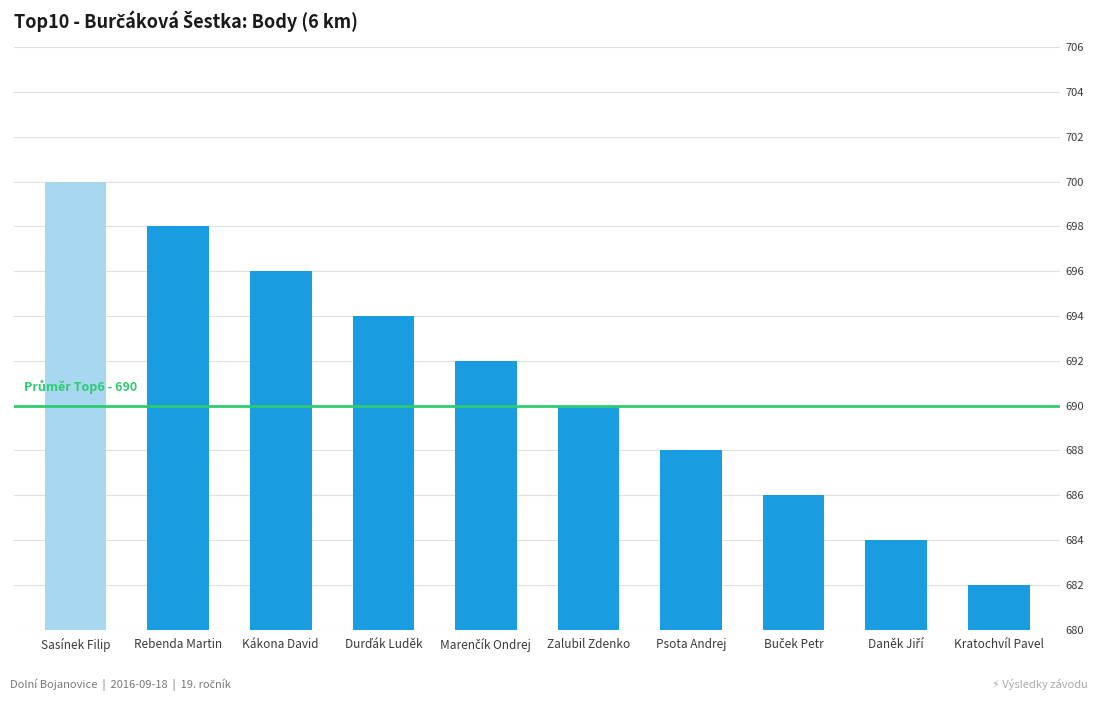

What is the sum of all values?

6910